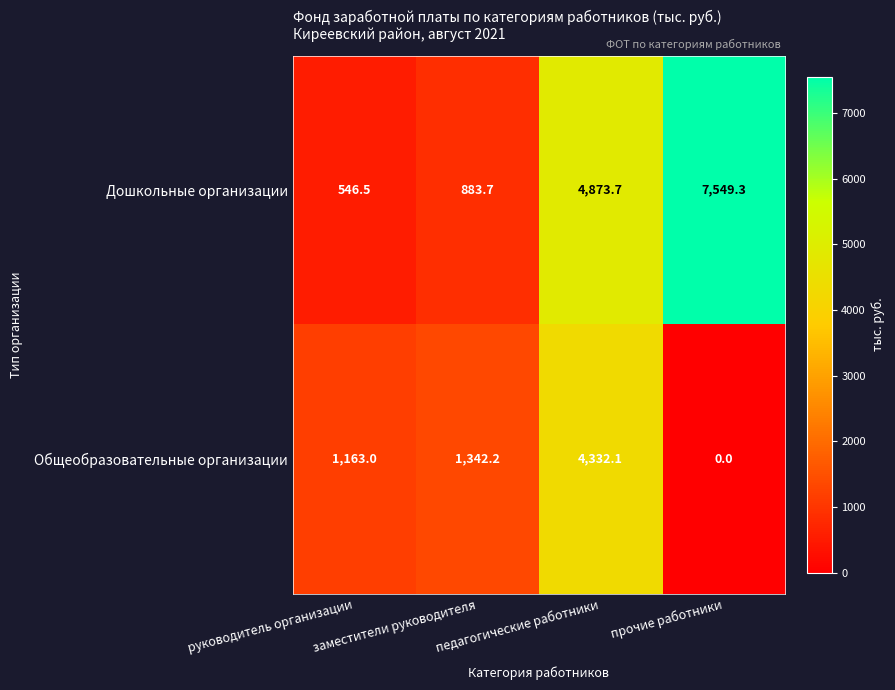

At which category is the sum across all series the highest?

педагогические работники